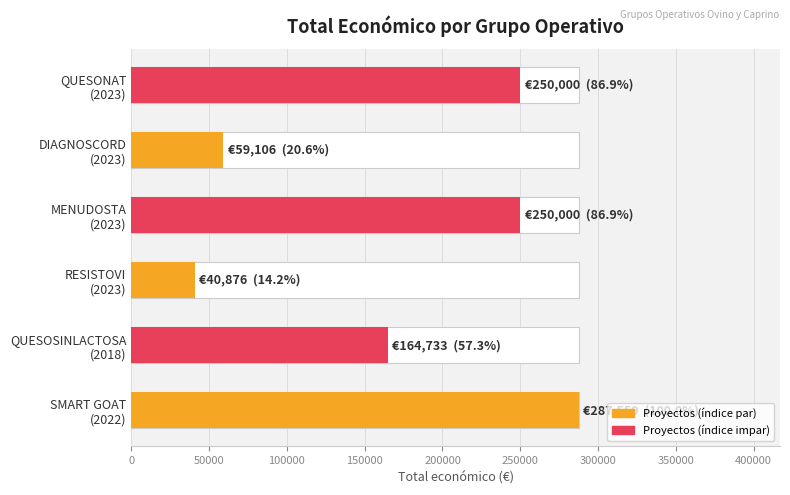

What is the ratio of the value at DIAGNOSCORD (2023) to the value at RESISTOVI (2023)?

1.4